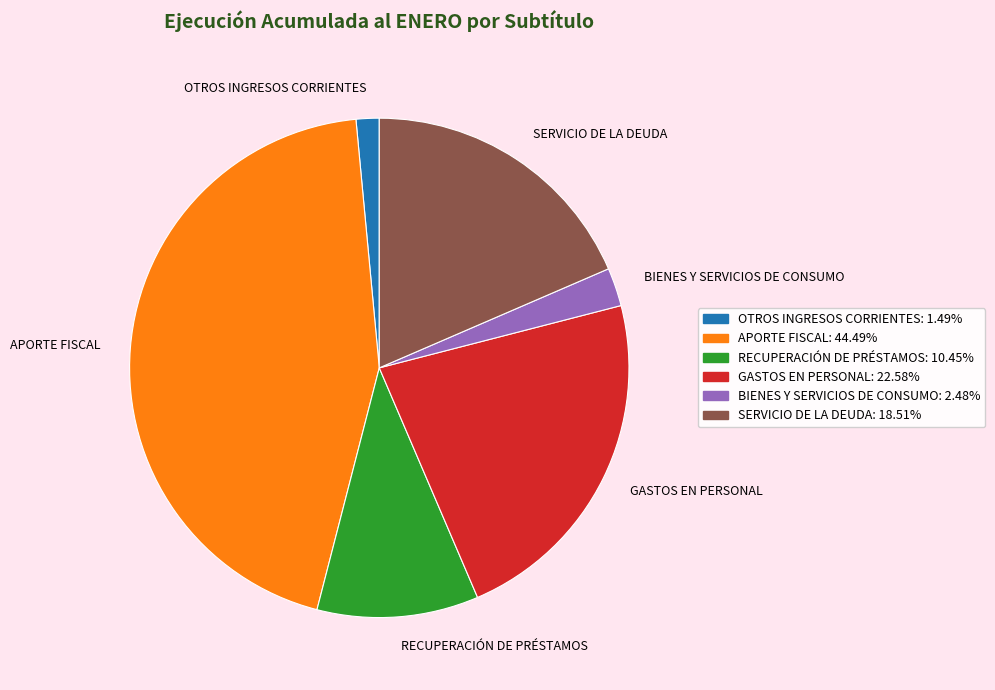

How many segments does this pie chart have?

6